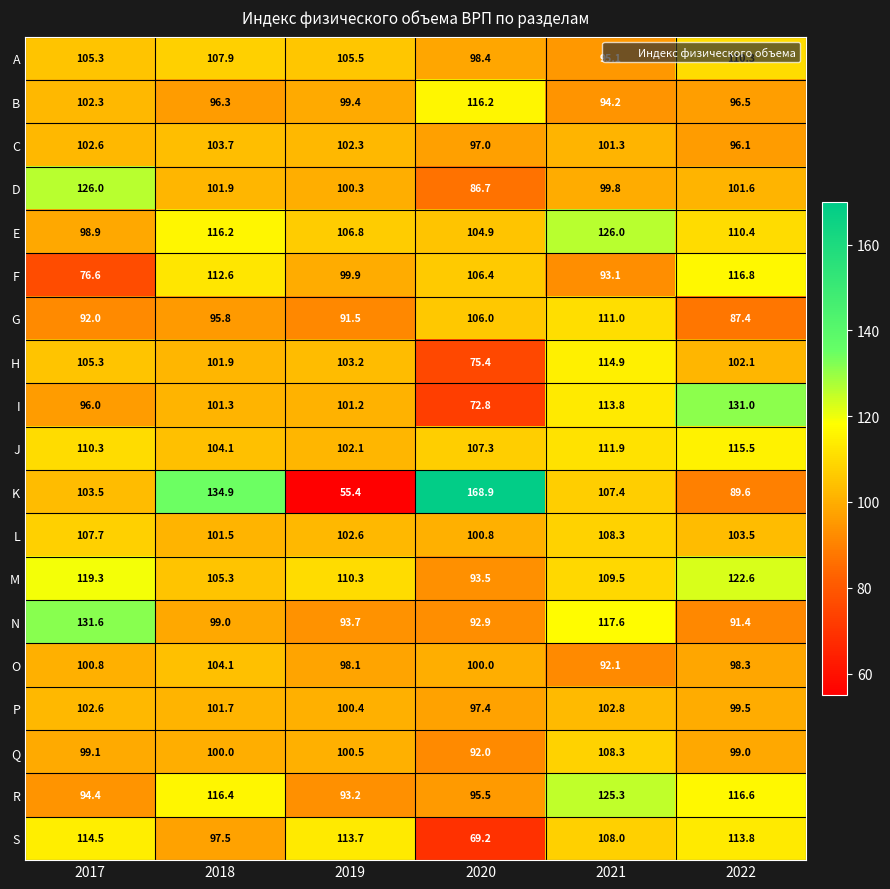

What is the maximum value shown in the chart?

168.9